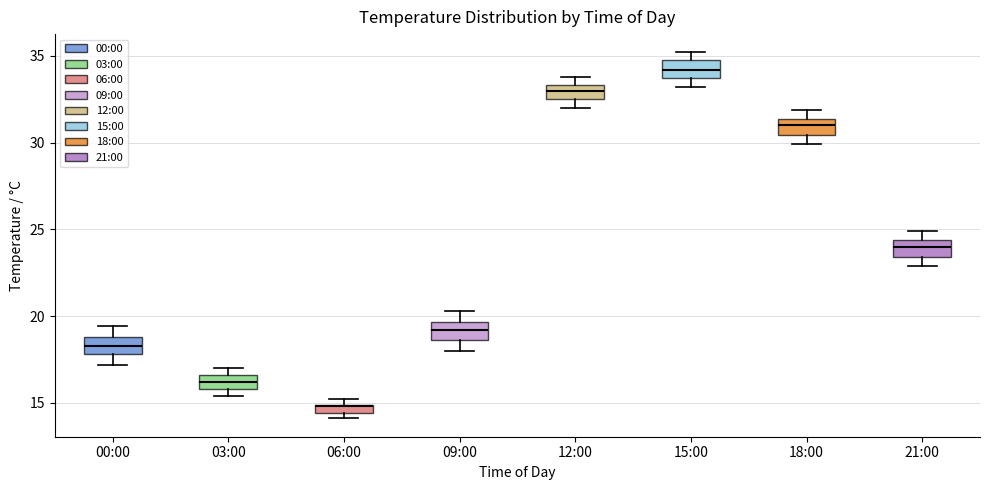

Where is the lower edge of the box for 00:00 on the y-axis? The values are not printed on the chart, so give them approximately, as read against the axis.

18.0